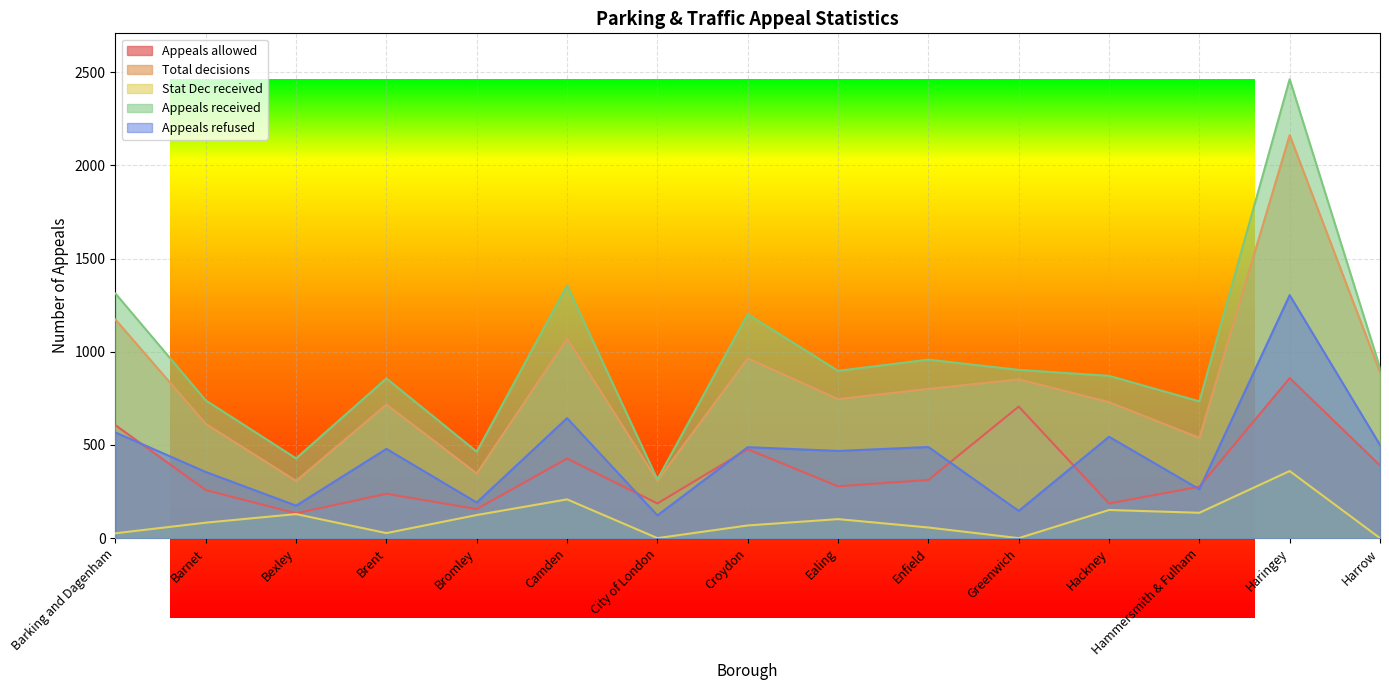

At which category does Appeals refused reach its first local valley?

Bexley